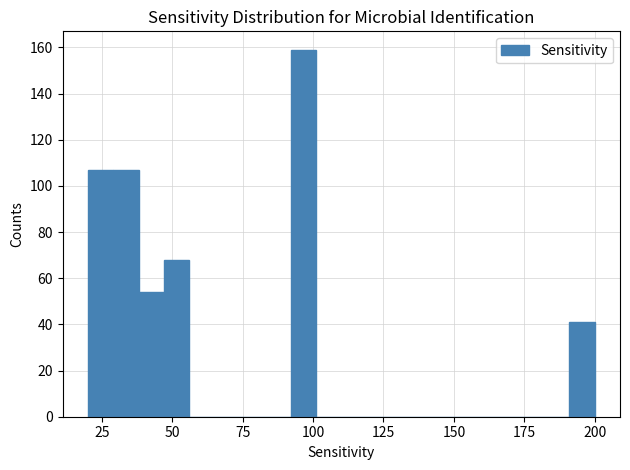

Read against the x-axis, roughly where is the centre of the tallest bar?

95